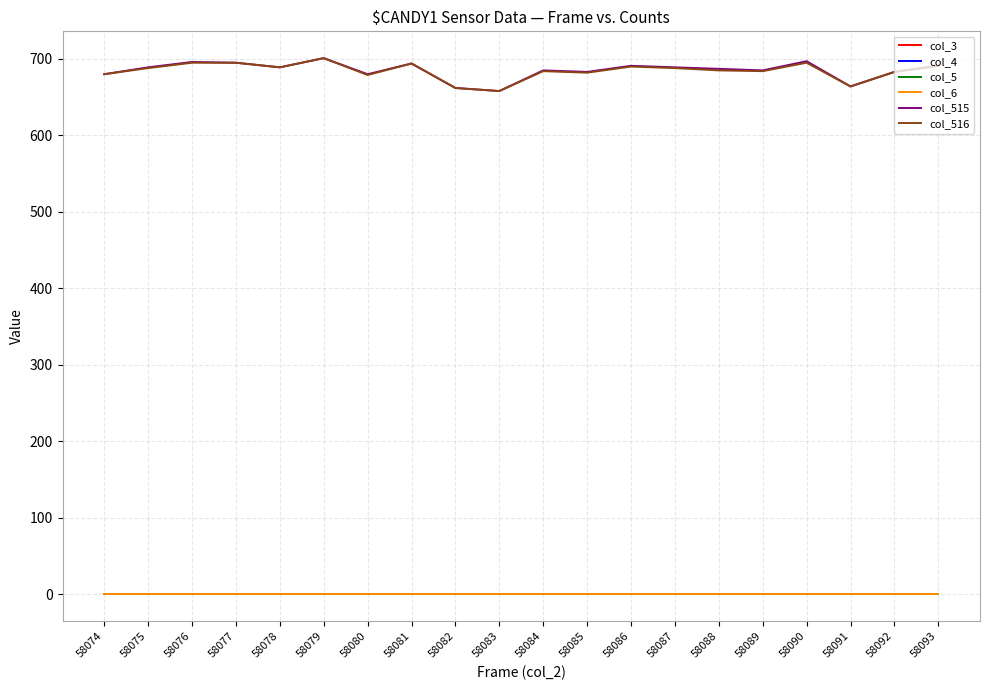

Does the chart display data point markers on the line(s)?

No